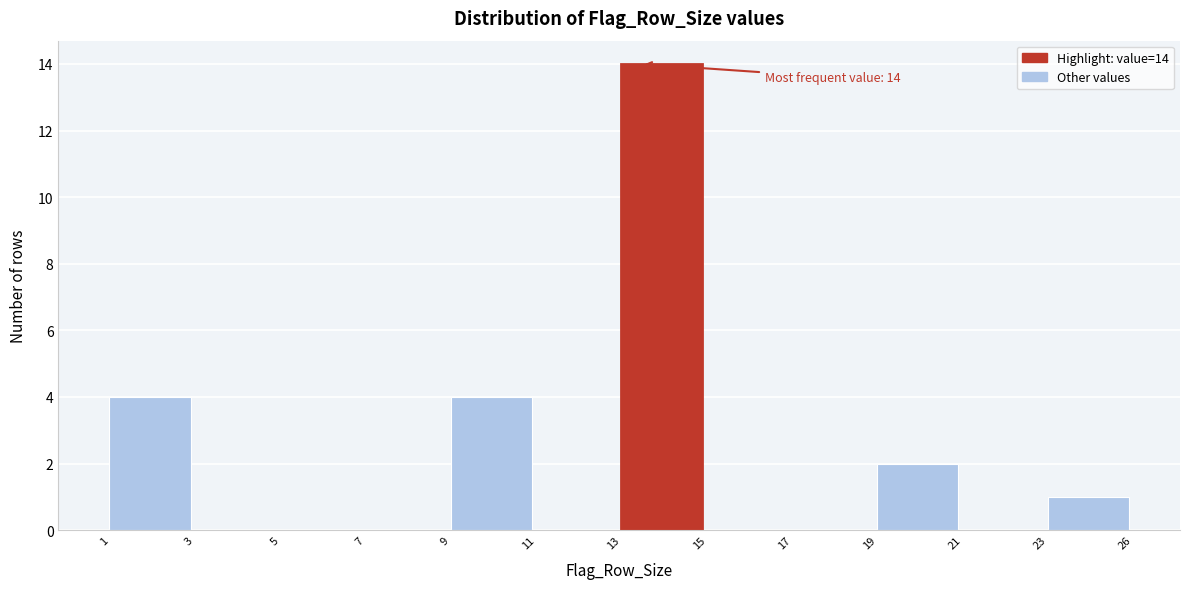

Reading left to right, list all the values displayed in this chart.

1=4	3=0	5=0	7=0	9=4	11=0	13=14	15=0	17=0	19=2	21=0	23=1